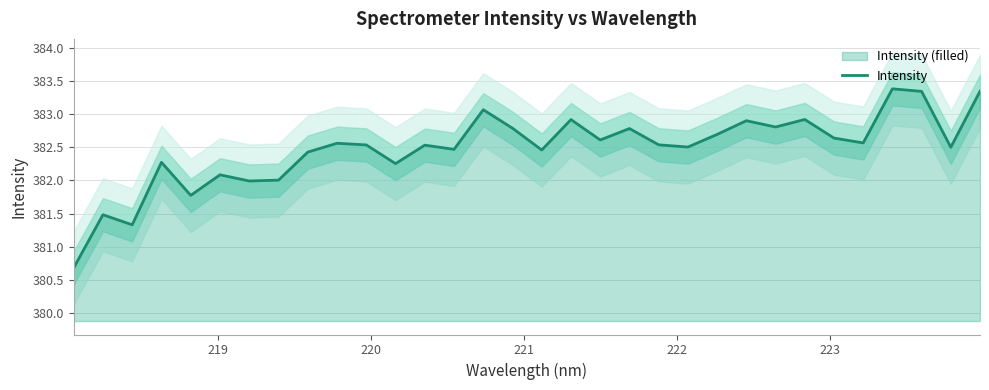

What is the difference between the maximum and minimum values?

2.7